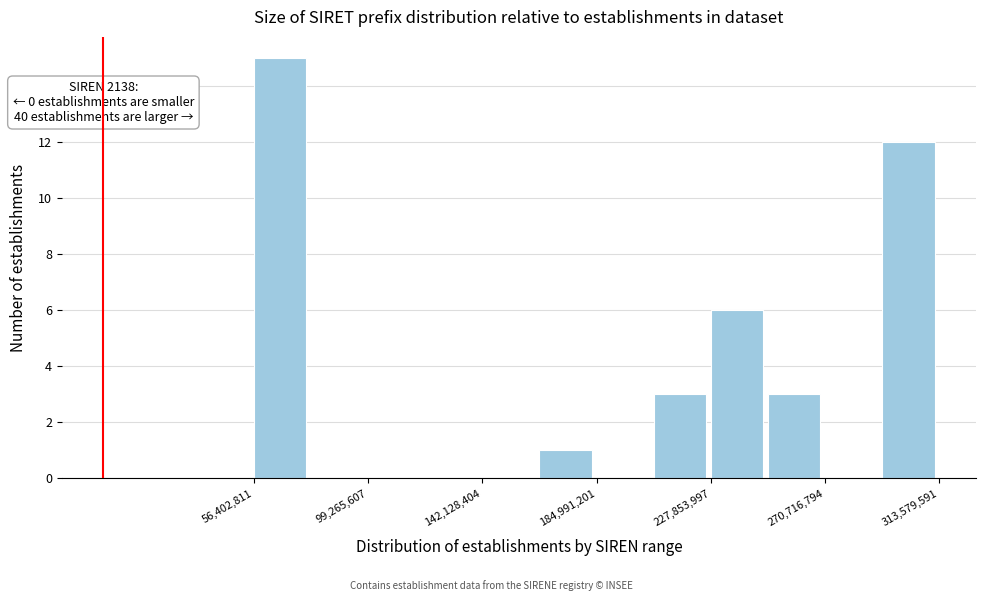

Which range on the x-axis has the tallest bar?

55000000 to 80000000